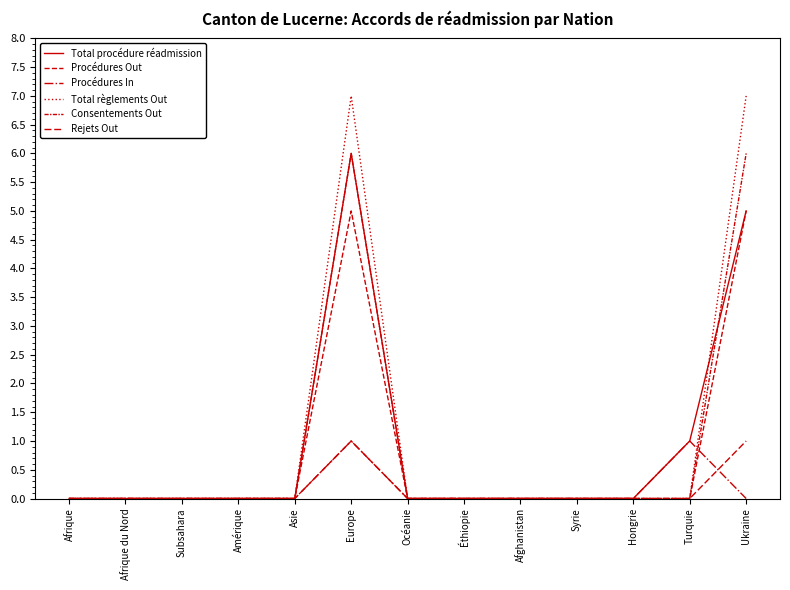

Which category has the highest value in the Total règlements Out series?

Europe